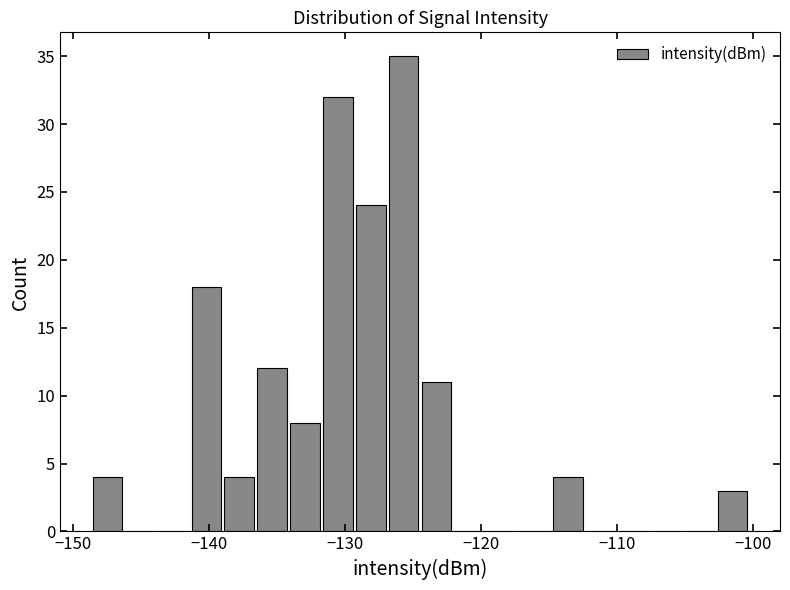

Read against the x-axis, roughly where is the centre of the tallest bar?

-126